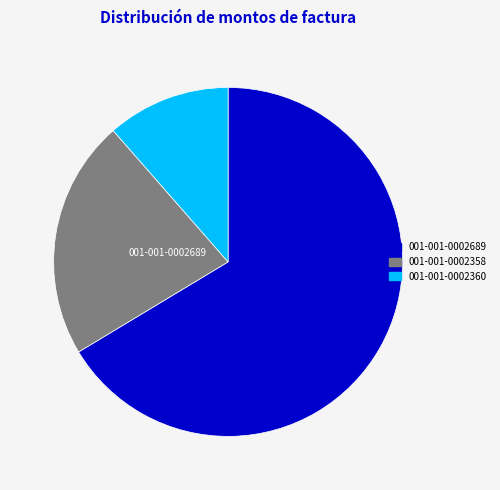

Approximately how many times larger is the value at 001-001-0002689 compared to 001-001-0002360?

5.8